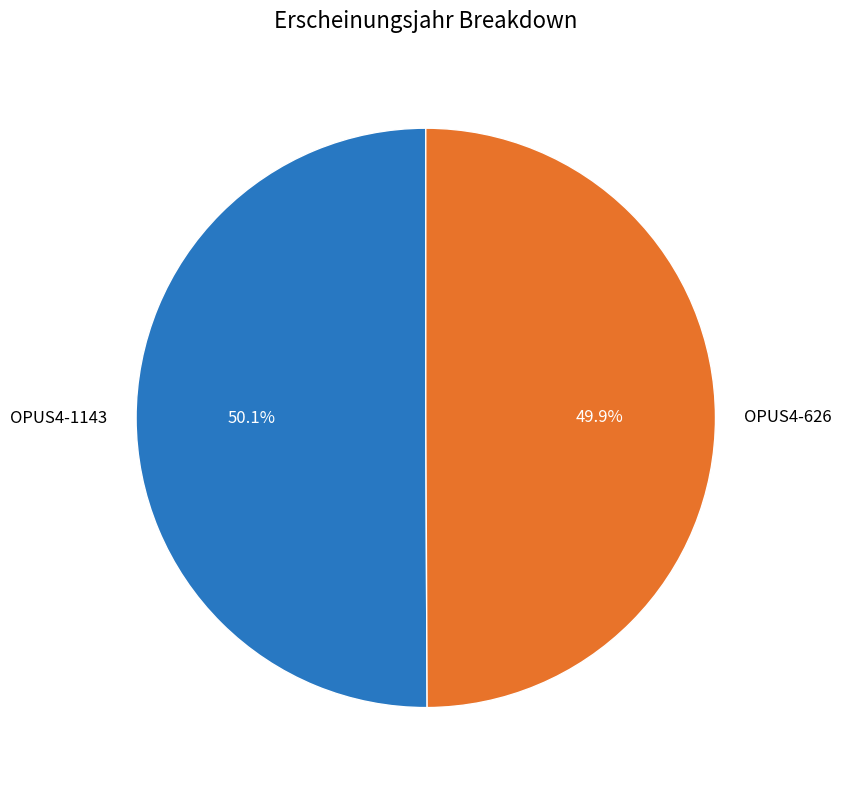

What percentage is the OPUS4-626 slice, to the nearest percent?

50%